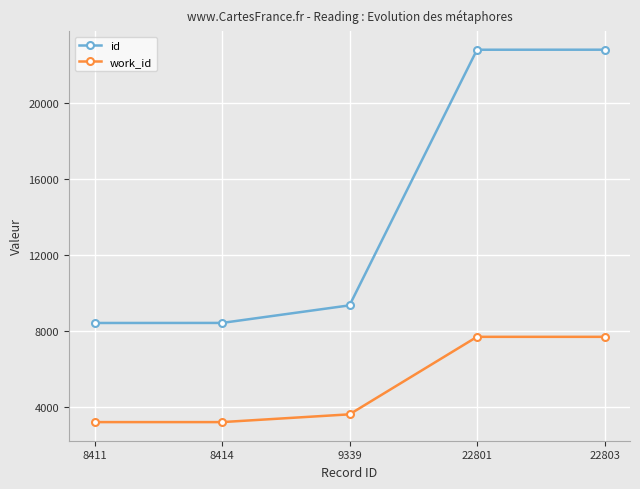

True or false: id and work_id intersect in this chart.

False